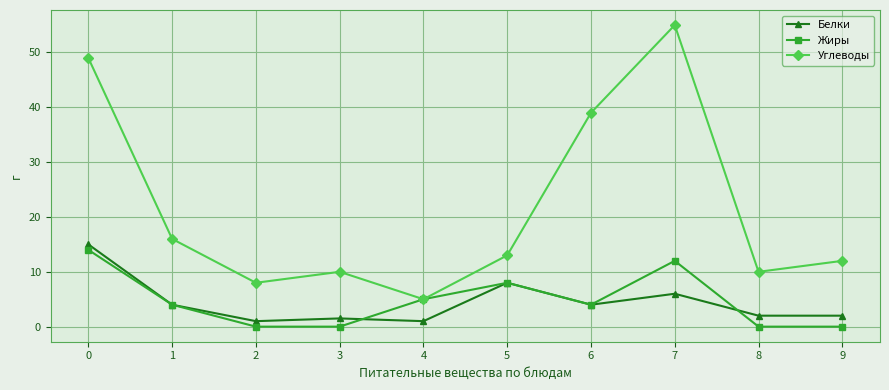

True or false: Углеводы has more than 2 interior local peaks.

False